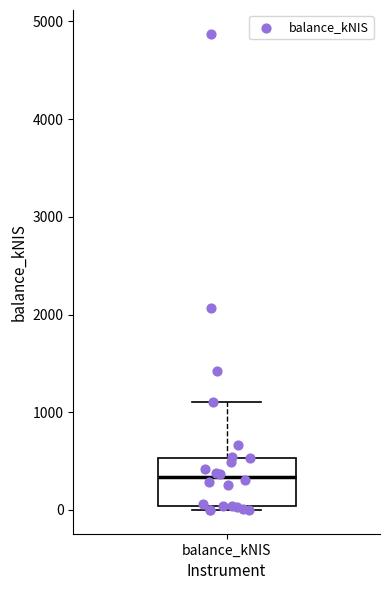

Read this box plot against the y-axis: the position of the median line, the range covered by the box, and the ends of both whiskers. The values are not printed on the chart, so give them approximately, as read against the axis.

median 300, box 0 to 500, whiskers 0 (just below the box's lower edge) to 1100